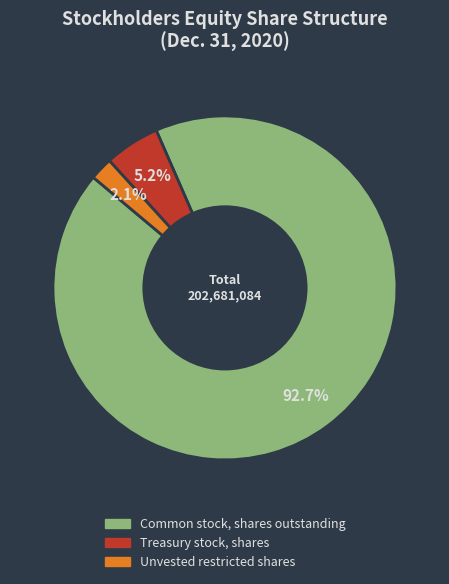

To the nearest percent, what is the average slice percentage?

33%